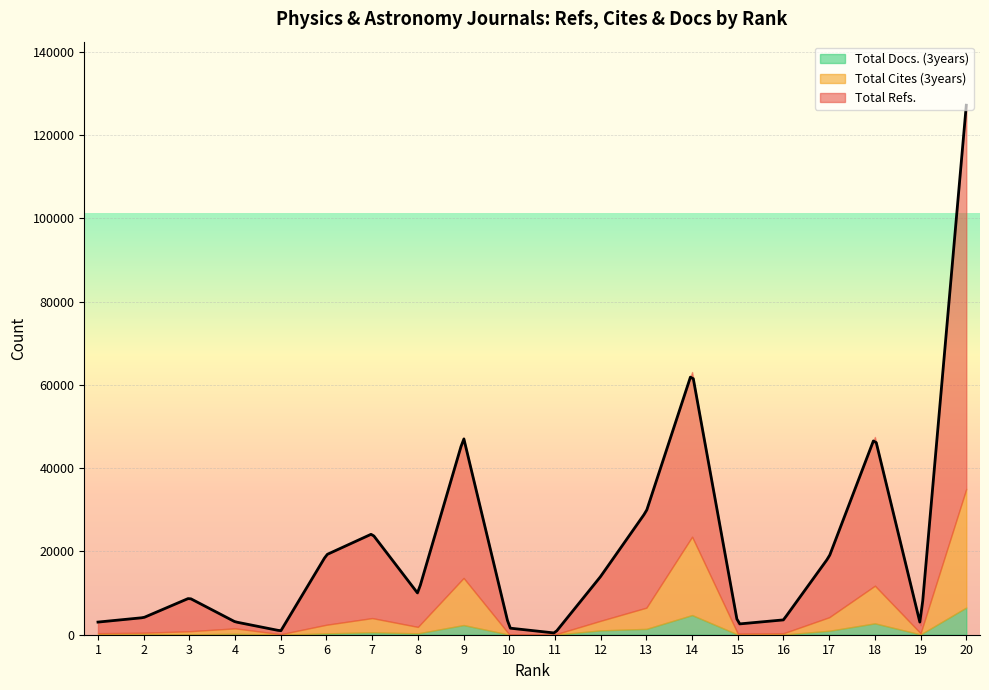

At which label is Total Cites (3years) closest to 14283?

9